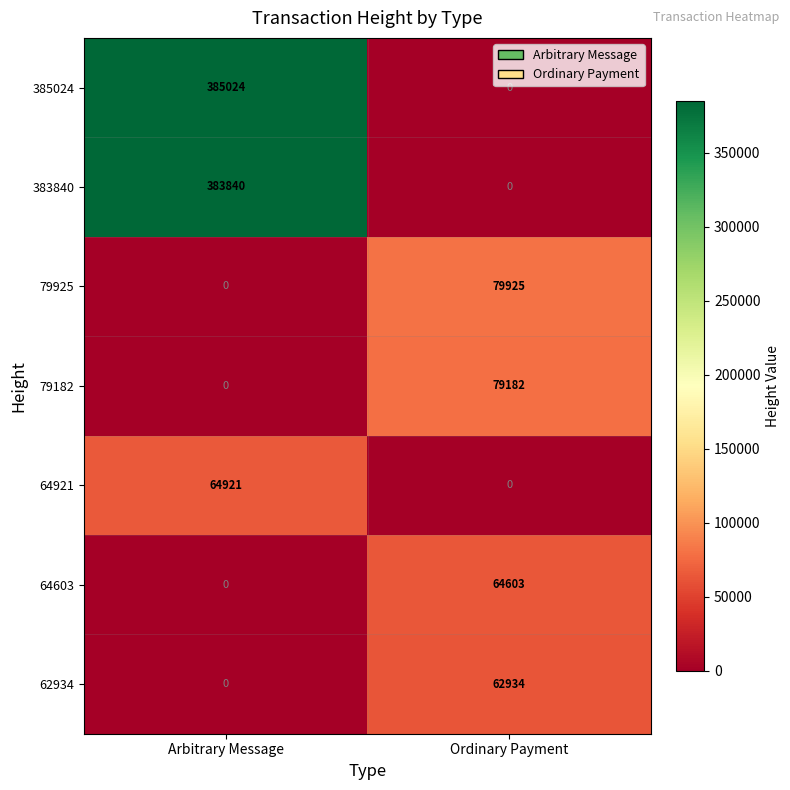

What is the difference between the maximum and minimum values in the 79925 series?

79925